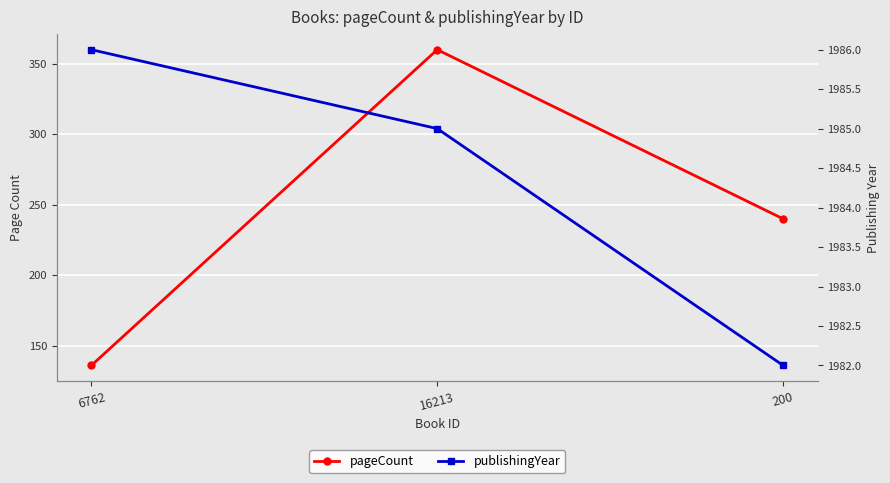

Read the pageCount value at 6762.

136